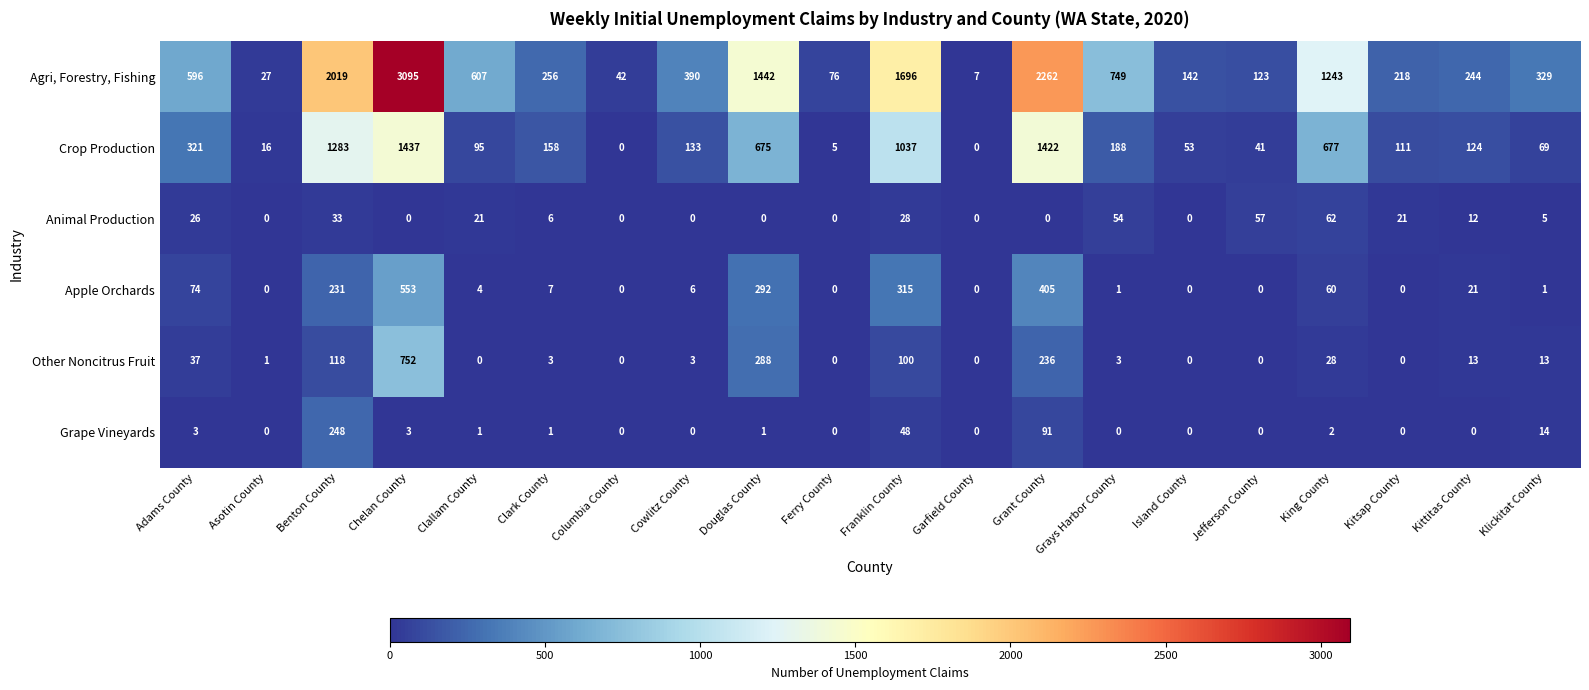

What is the highest value of the Animal Production series?

62